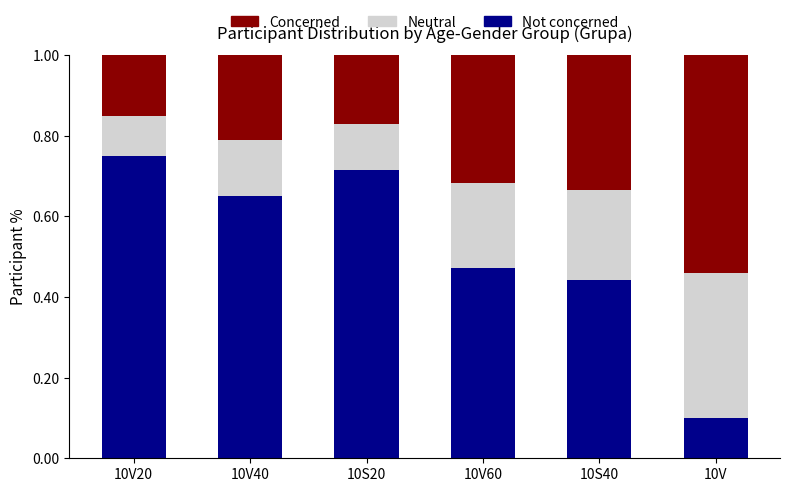

Count the Not concerned values in the range 0 to 1.

6